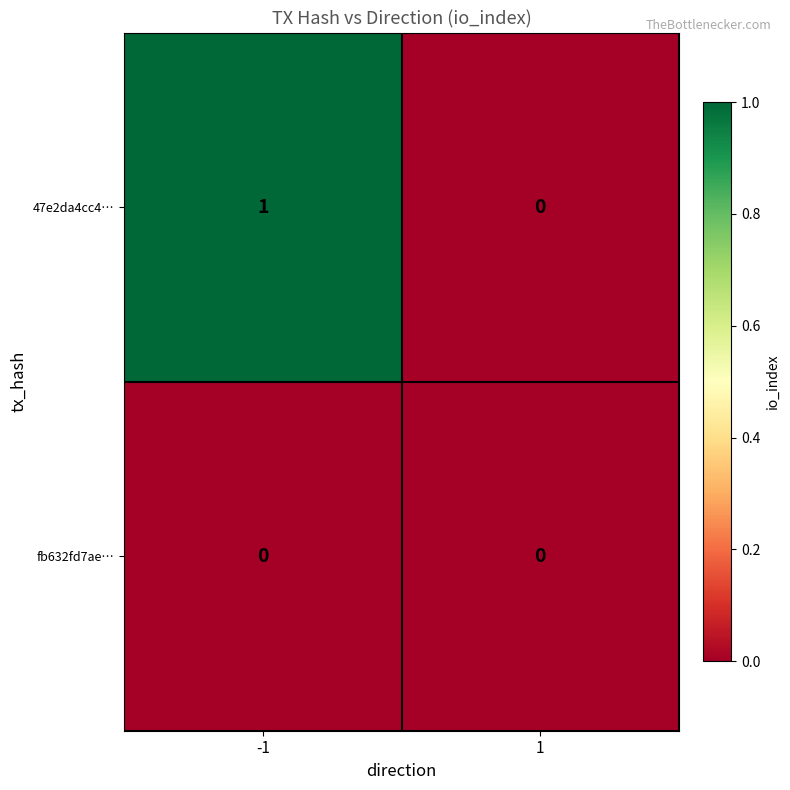

Which series has the largest range (max minus min)?

47e2da4cc4…